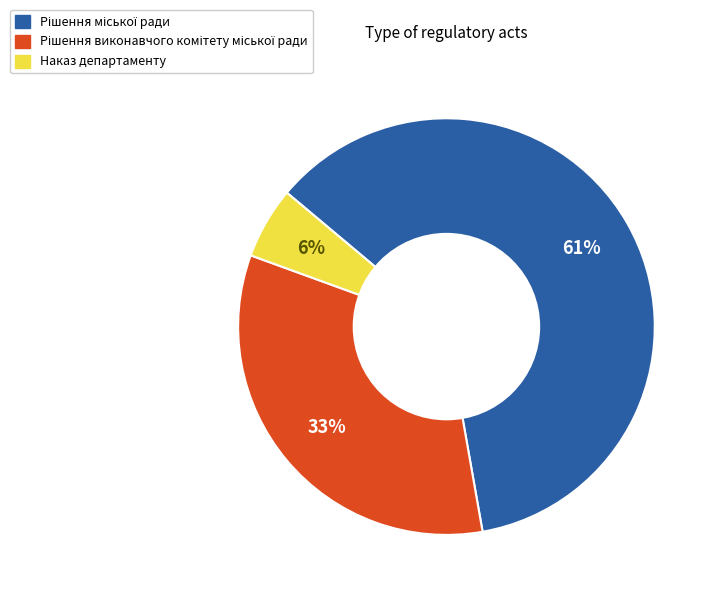

To the nearest percent, what portion does Наказ департаменту represent?

6%